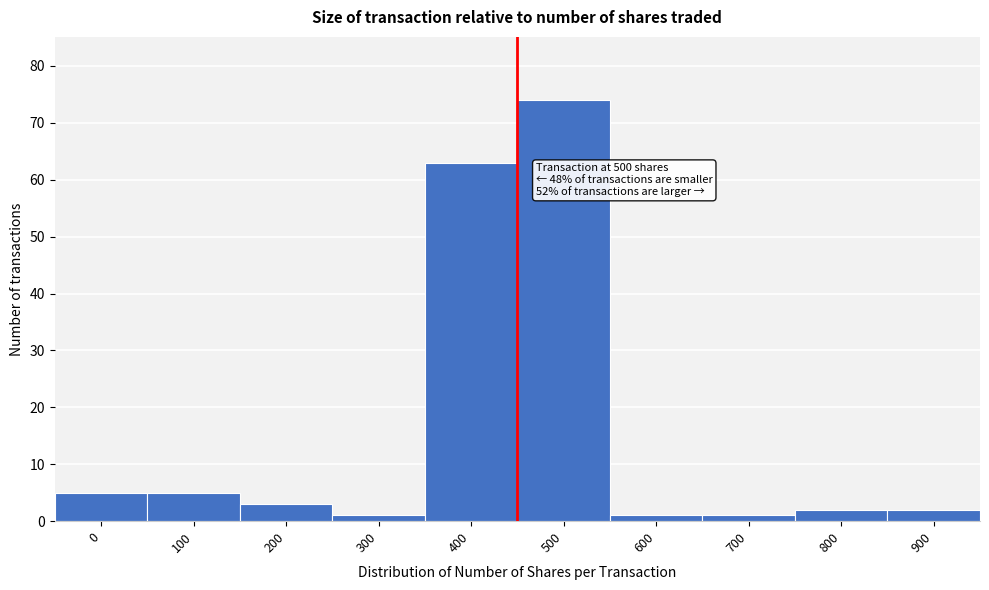

Reading left to right, what are all the values shown in this chart?

0=5	100=5	200=3	300=1	400=63	500=74	600=1	700=1	800=2	900=2